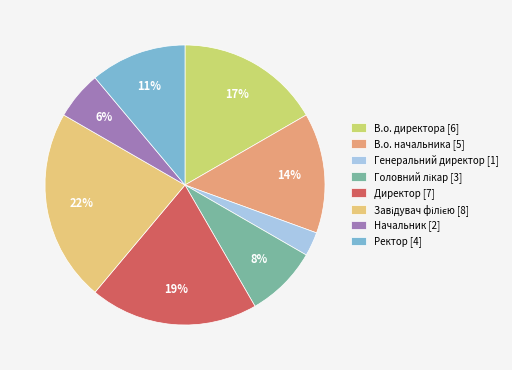

How many segments does this pie chart have?

8